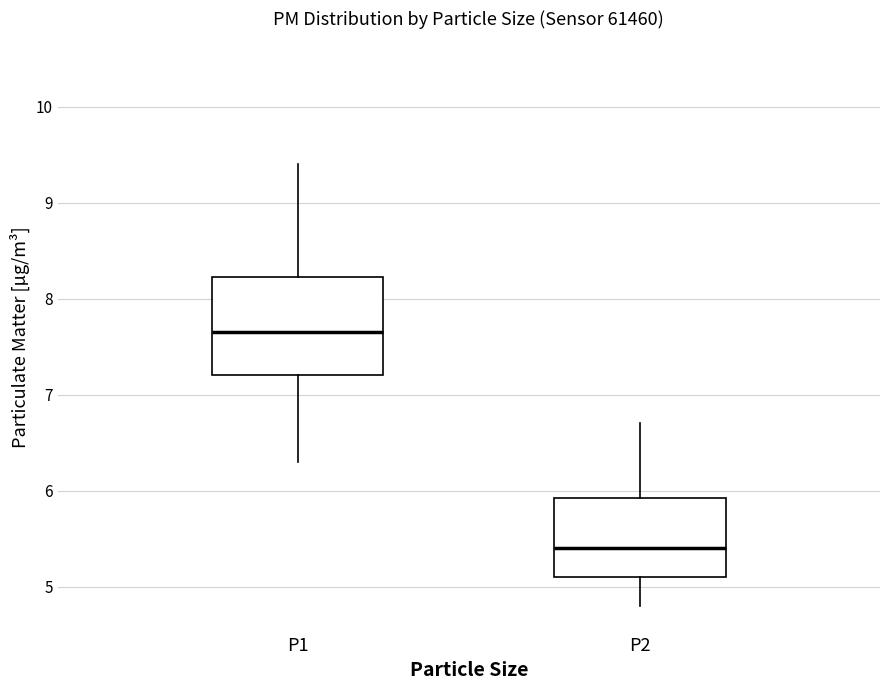

Which box is the tallest, from its lower edge to its upper edge?

P1